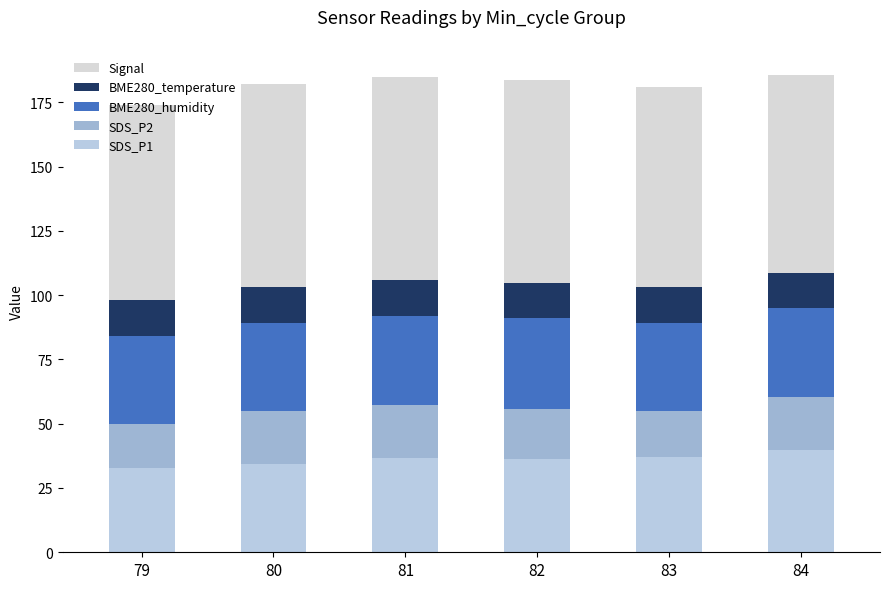

Are the bars horizontal?

No